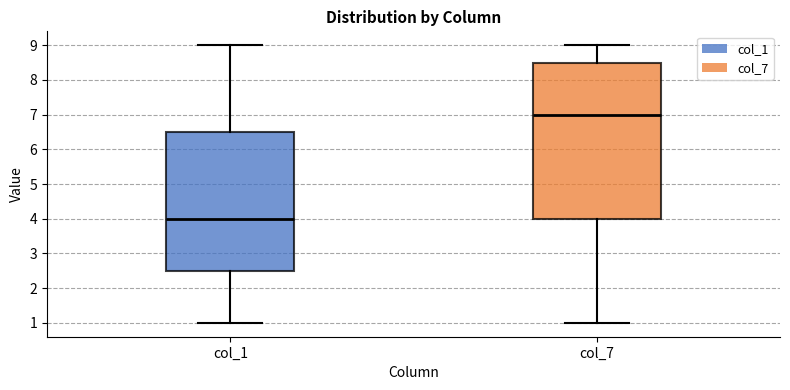

Reading left to right, read every box against the y-axis: the position of its median line, the range the box covers, and the ends of its whiskers. The values are not printed on the chart, so give them approximately, as read against the axis.

col_1: median 4.0, box 2.5 to 6.5, whiskers 1.0 to 9.0
col_7: median 7.0, box 4.0 to 8.5, whiskers 1.0 to 9.0